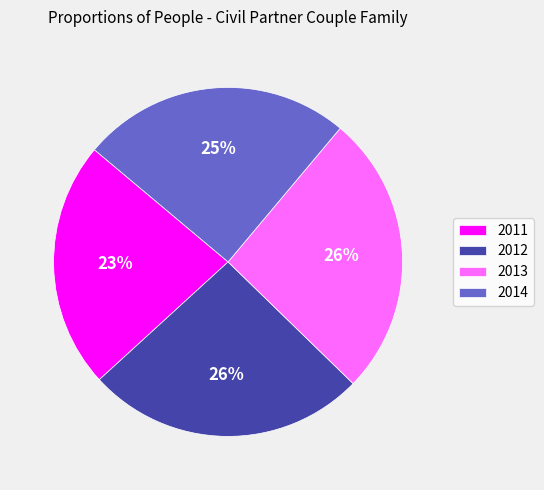

To the nearest percent, what is the difference between the largest and smallest slice percentages?

3%